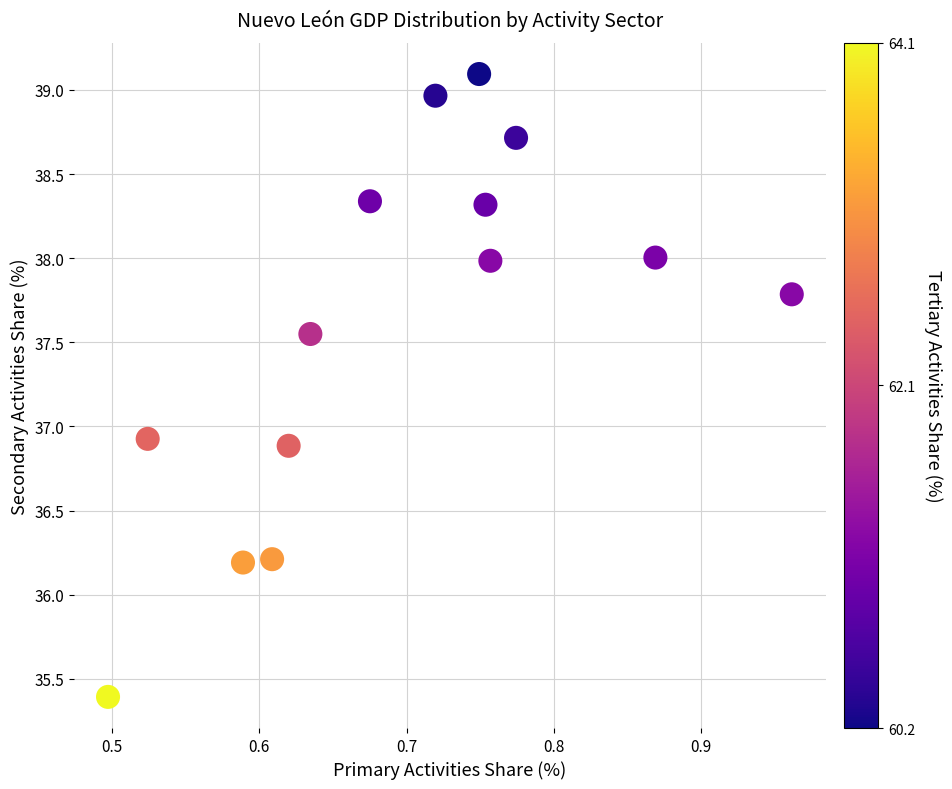

What Y value in the scatter plot is closest to 37?

36.9